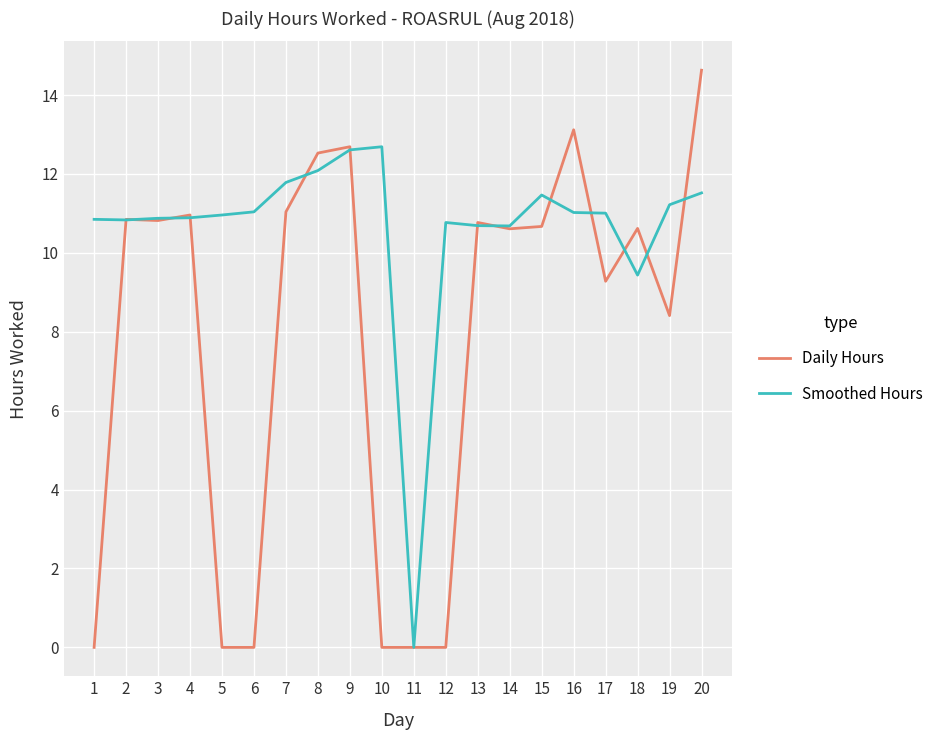

What is the maximum value shown in the chart?

14.6